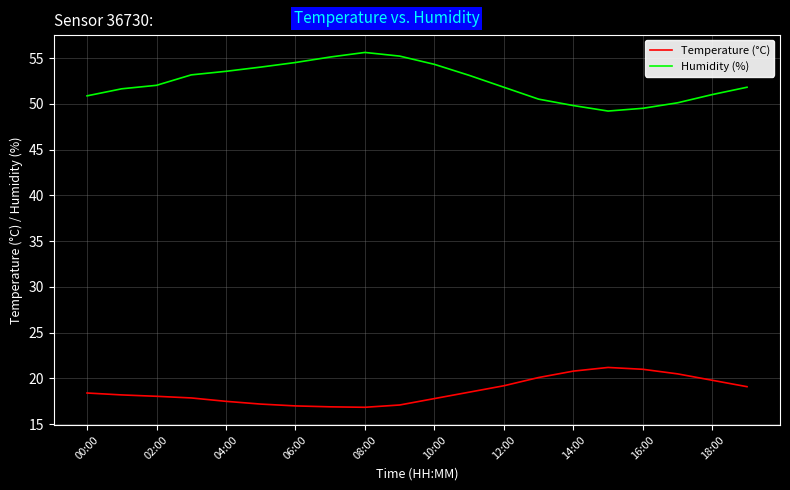

How many categories are shown in the chart?

20